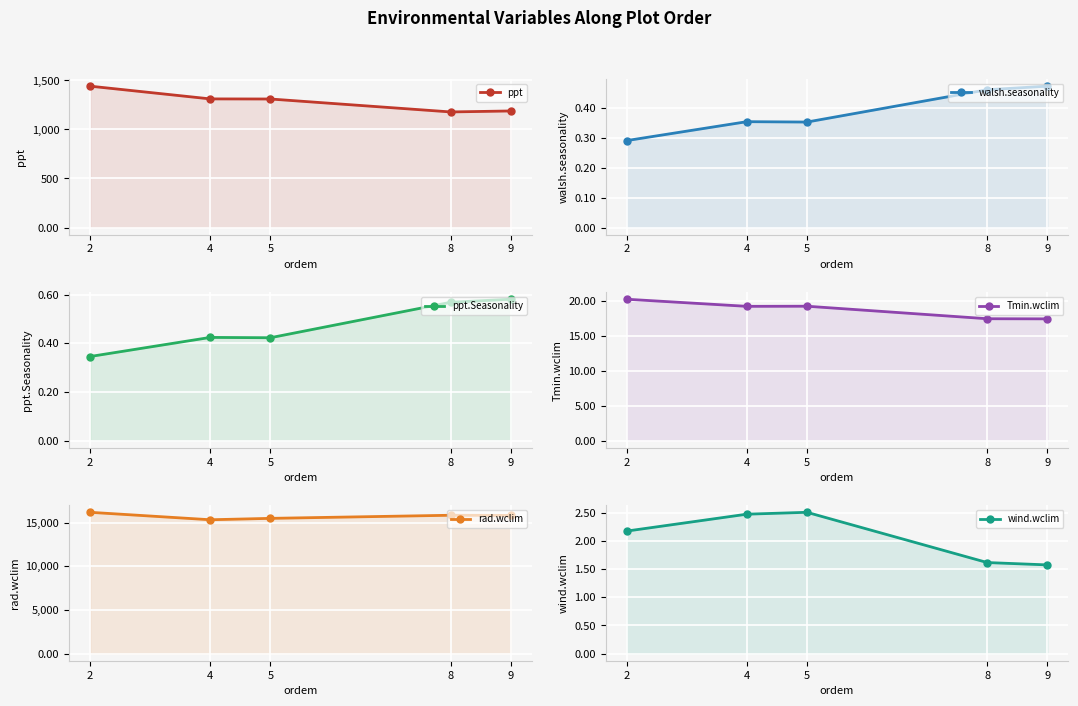

True or false: rad.wclim has more than 1 points higher than both neighbors.

False